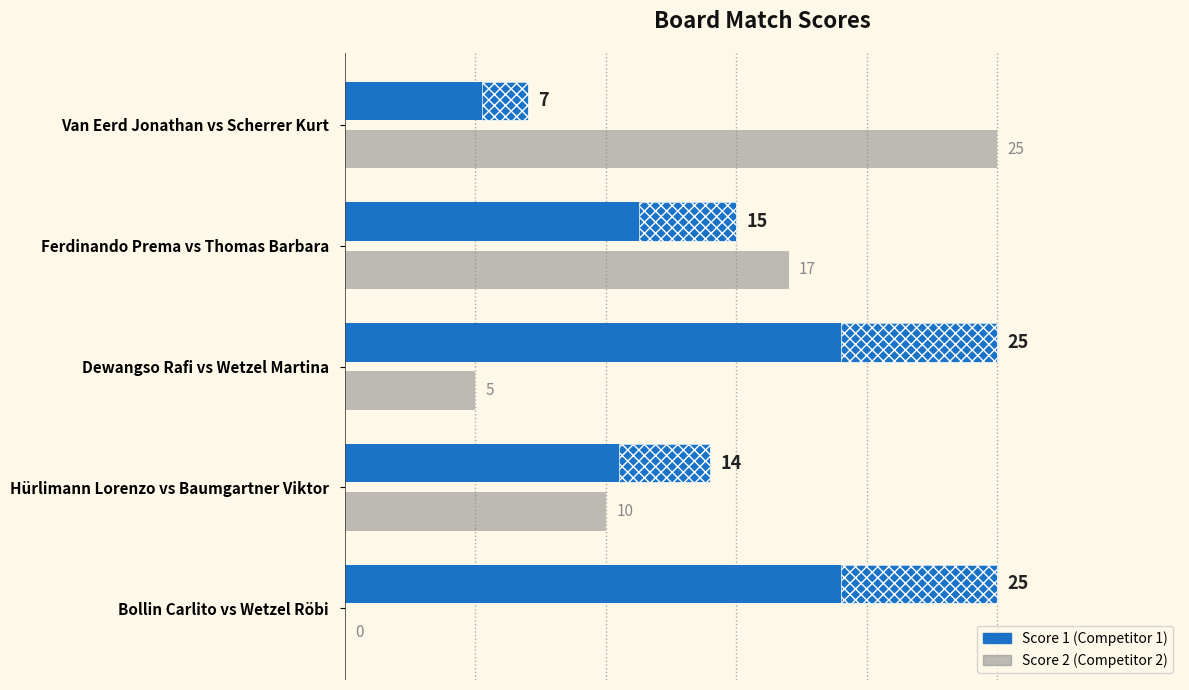

Which series has the widest spread of values?

Score 2